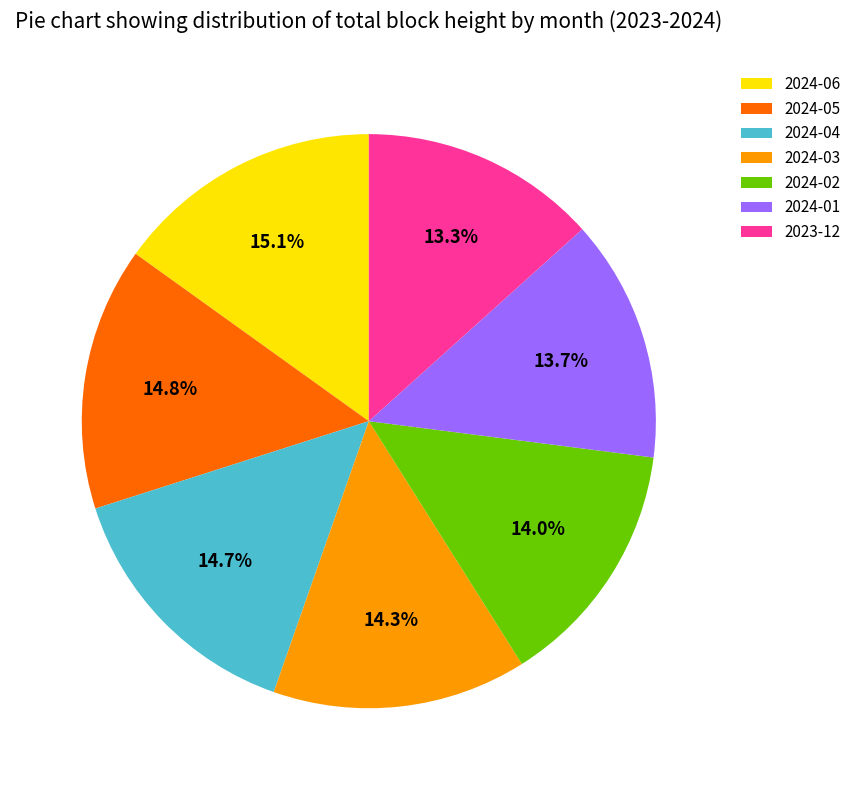

Is 2024-01 the majority of the pie?

No